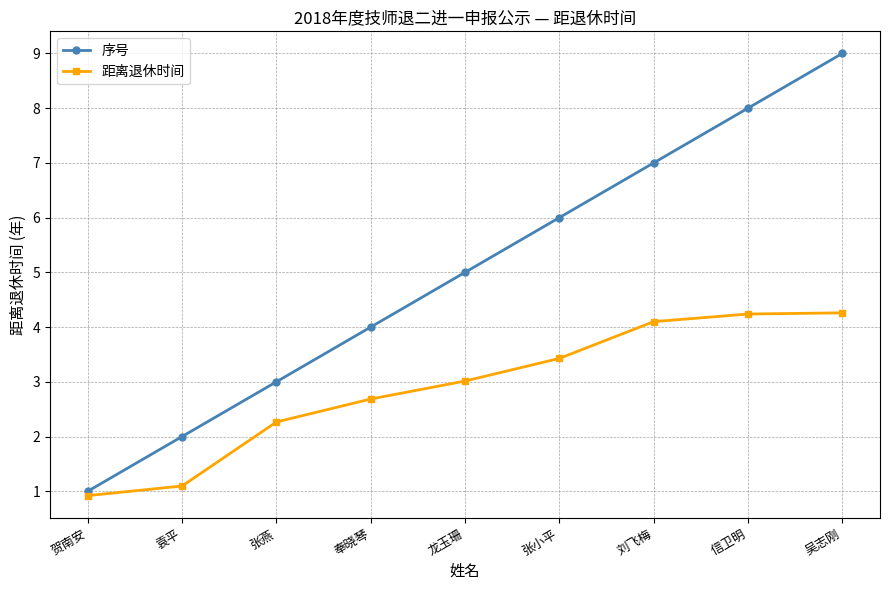

What is the label of the 8th point from the right?

袁平